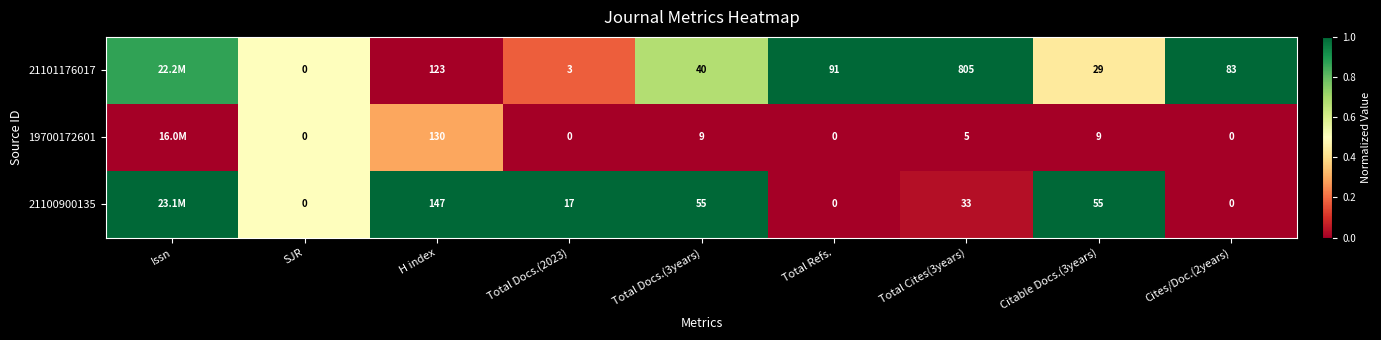

What is the spread (max minus min) of values at Total Docs.(3years)?

46.0